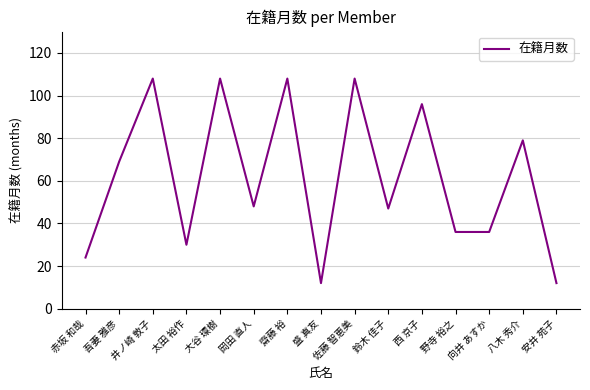

What is the maximum value shown in the chart?

108